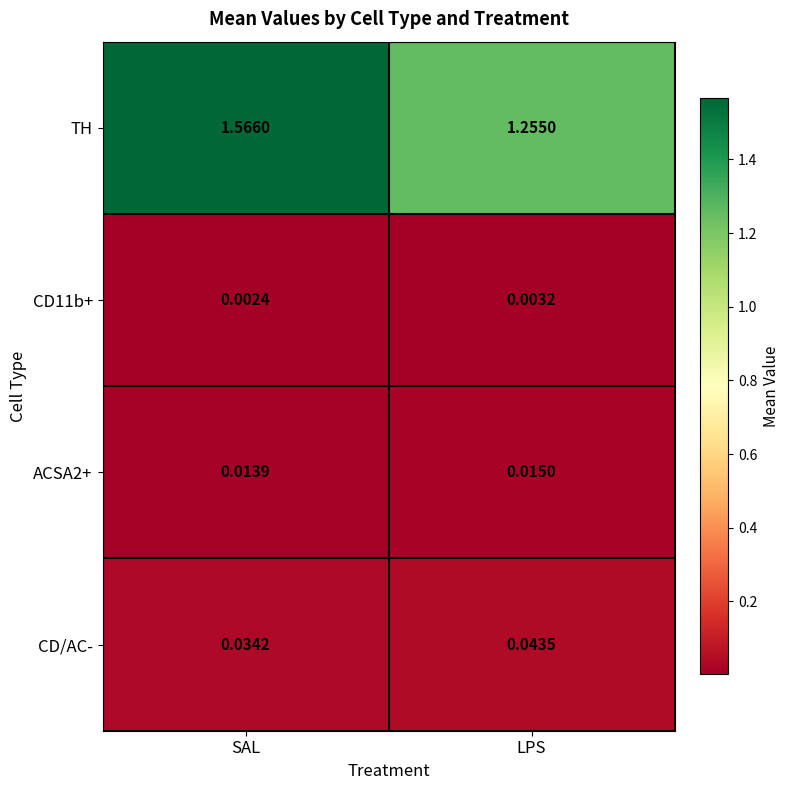

Where is TH nearest to the value 1?

LPS